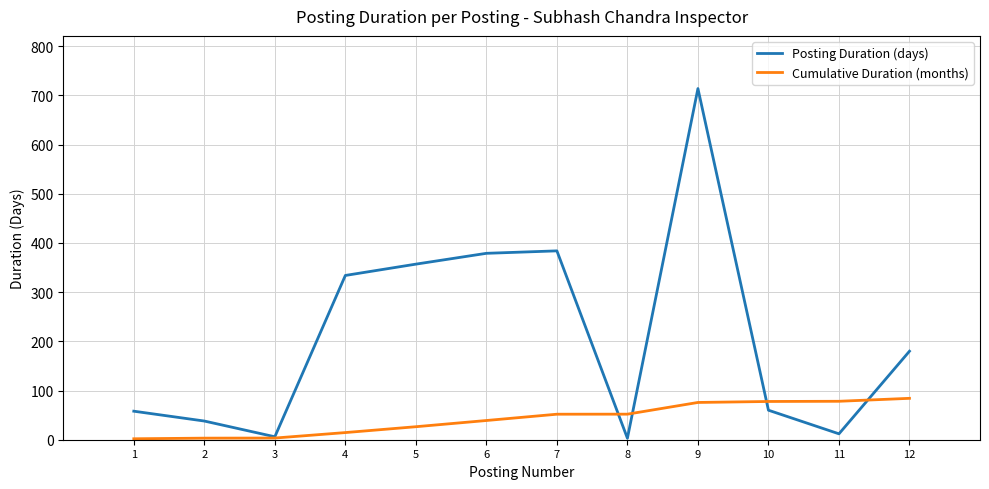

What is the highest value of the Cumulative Duration (months) series?

84.2